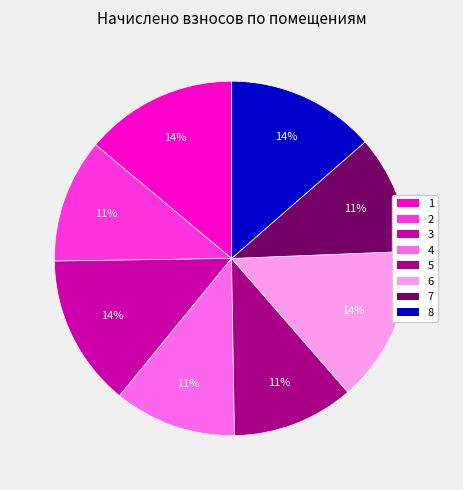

Approximately how many times larger is the value at 8 compared to 1?

1.0